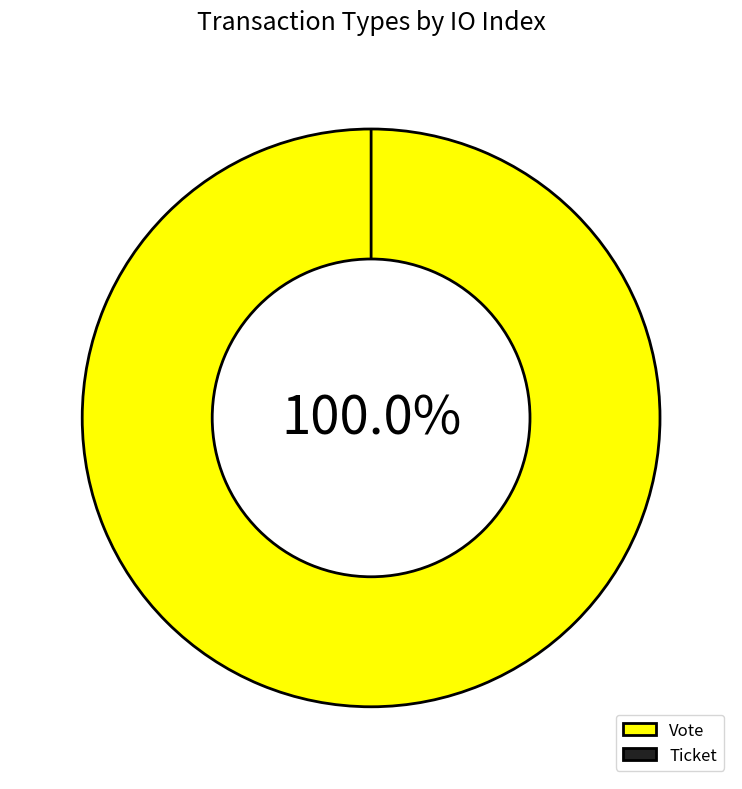

What percentage is the Vote slice, to the nearest percent?

100%